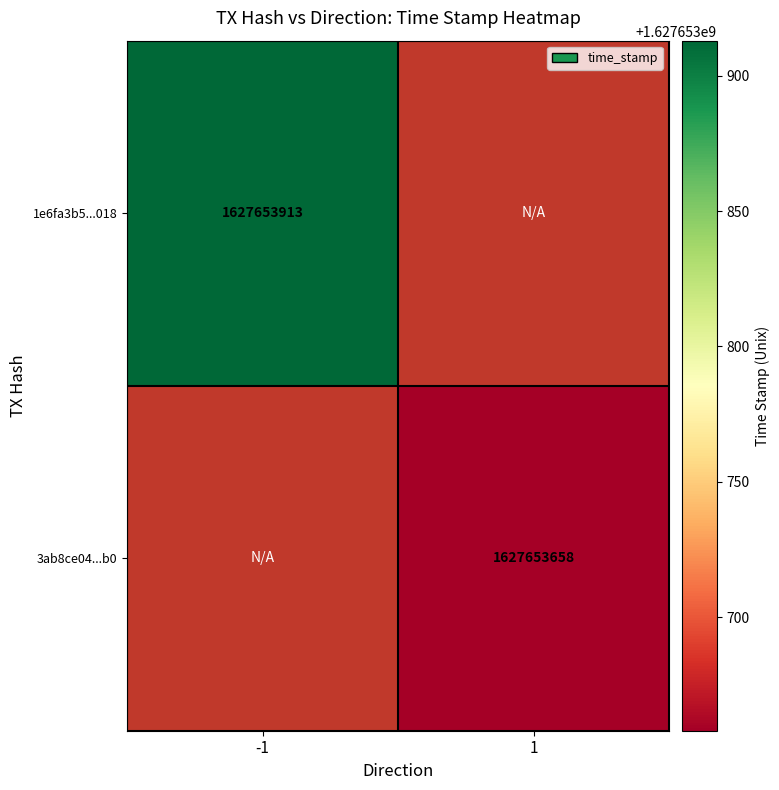

Reading right to left, list all the values displayed in this chart.

1e6fa3b5f430867bc7cc21e1db5706b1137f018: 1627653913	-1
3ab8ce04a22dc7185f01892e68ea87e153e14b0: 1627653658	1